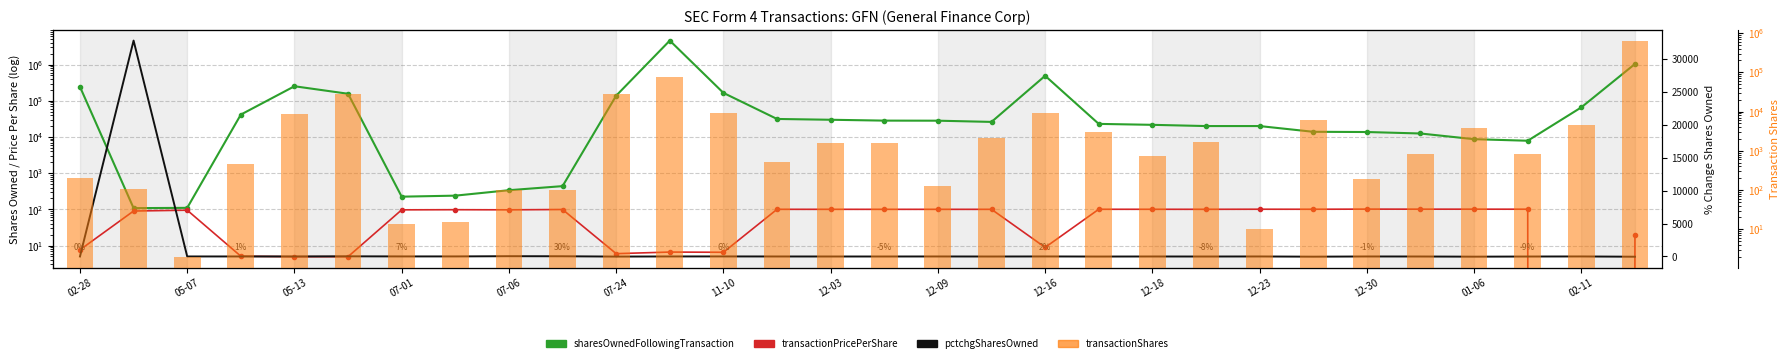

List the series in order of their peak value, highest first.

sharesOwnedFollowingTransaction, transactionShares, pctchgSharesOwned, transactionPricePerShare